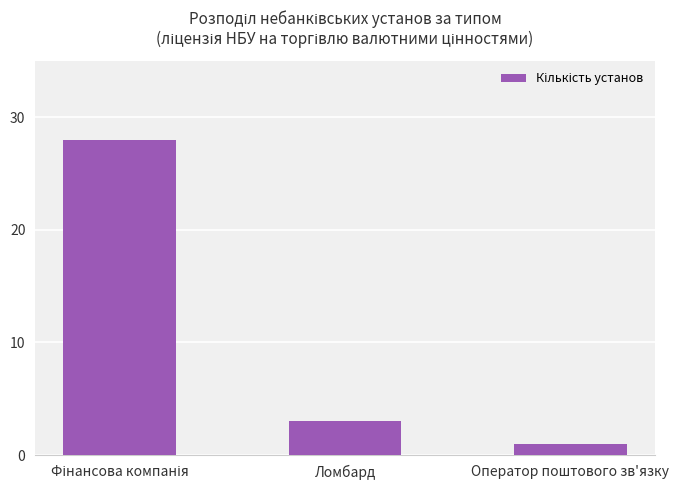

Reading right to left, what are all the values shown in this chart?

1	3	28